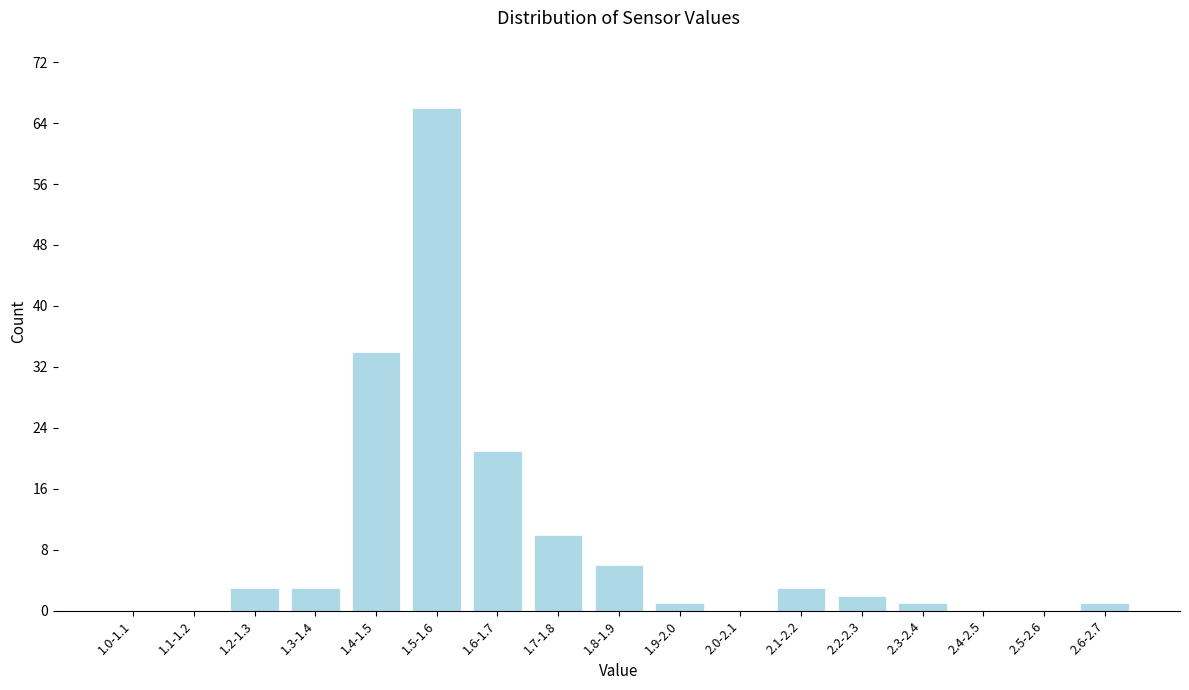

Reading right to left, list all the values displayed in this chart.

2.6-2.7=1	2.5-2.6=0	2.4-2.5=0	2.3-2.4=1	2.2-2.3=2	2.1-2.2=3	2.0-2.1=0	1.9-2.0=1	1.8-1.9=6	1.7-1.8=10	1.6-1.7=21	1.5-1.6=66	1.4-1.5=34	1.3-1.4=3	1.2-1.3=3	1.1-1.2=0	1.0-1.1=0